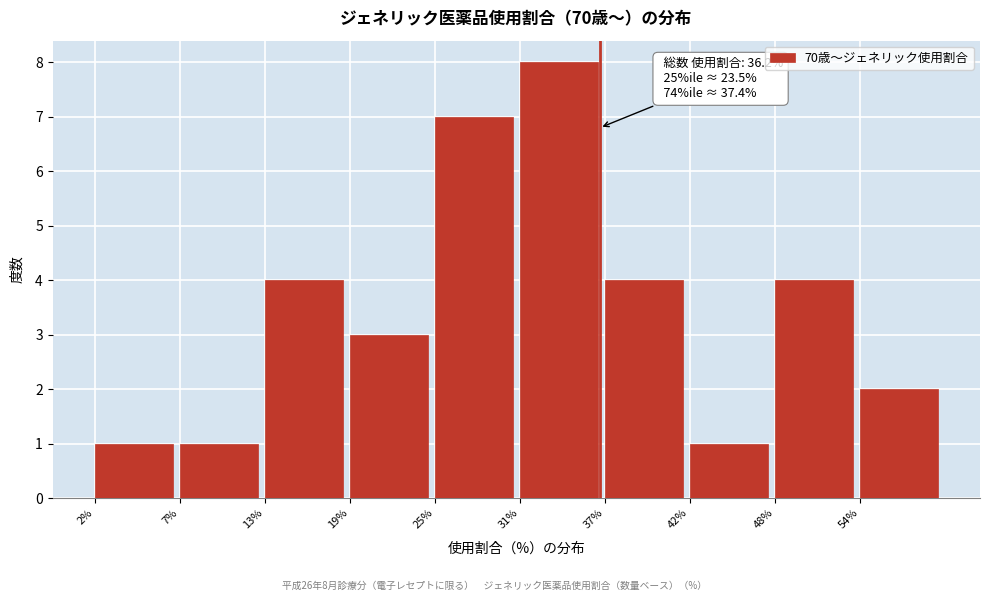

Over which range of the x-axis is the bar tallest?

31 to 37